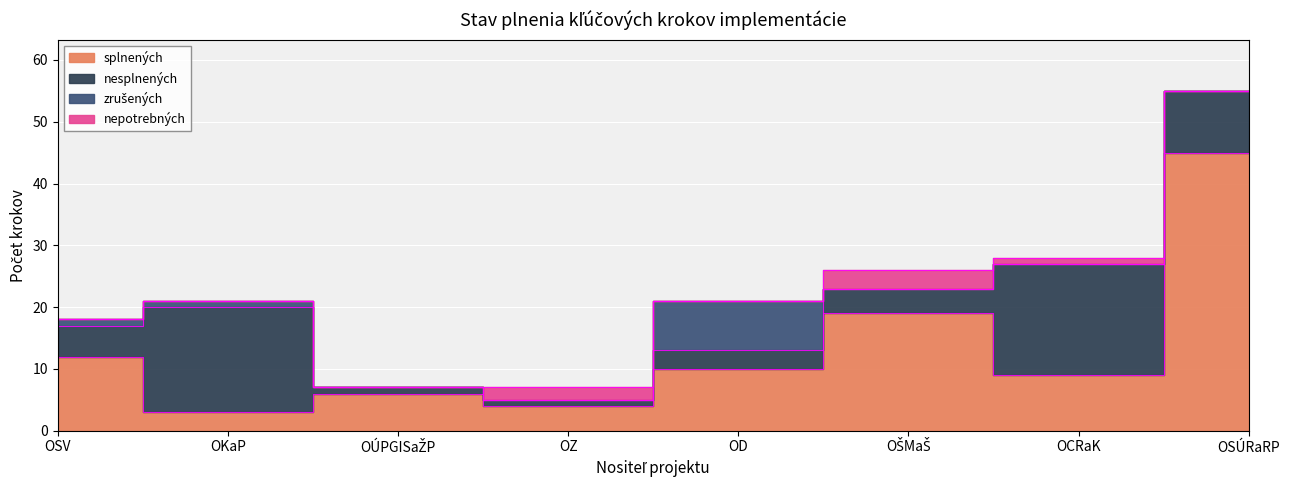

How many values in zrušených are above zero?

3